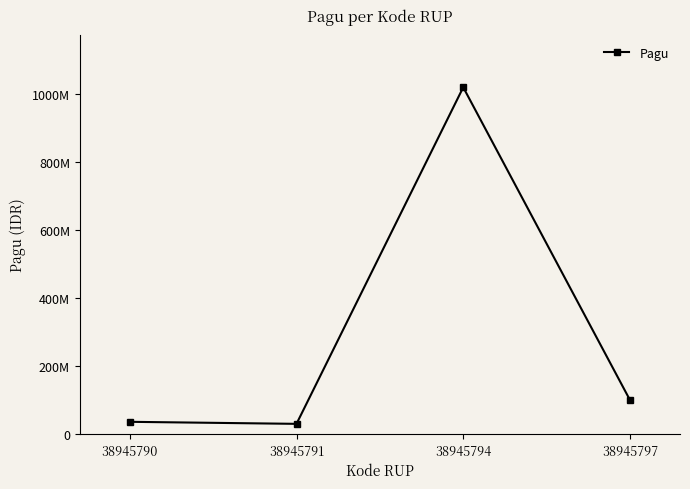

Where does the data first go above 100000000?

38945794